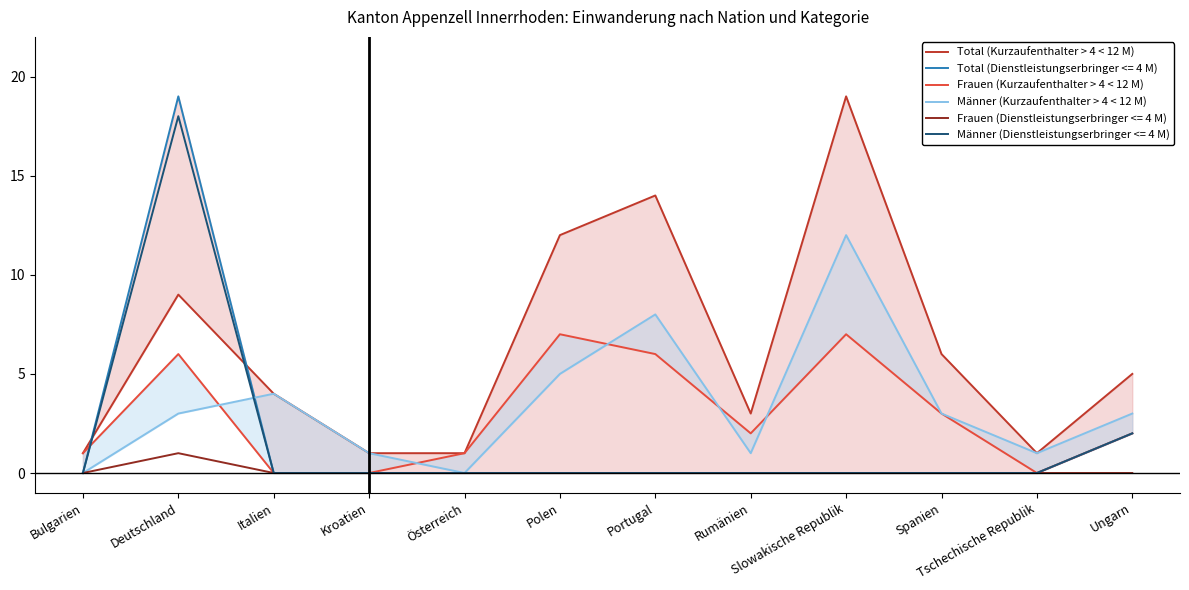

What is the spread (max minus min) of values at Österreich?

1